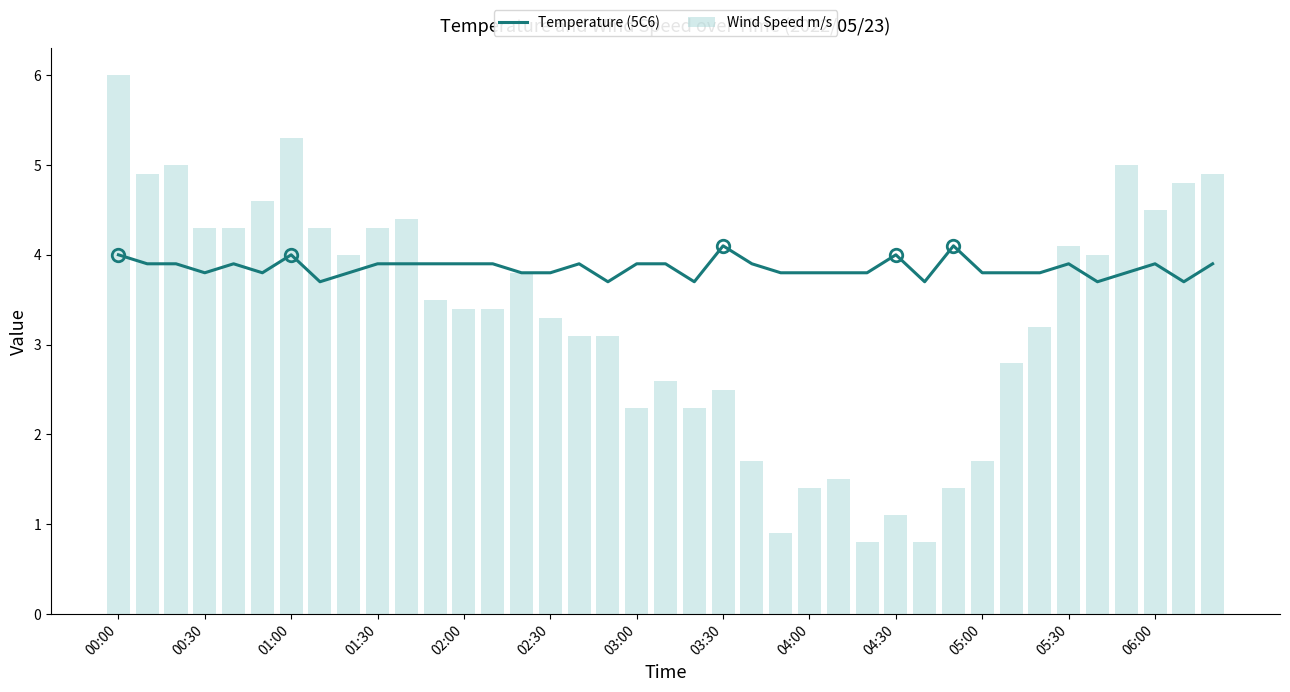

Rank the series by their maximum value, from highest to lowest.

Wind Speed m/s, Temperature (5C6)